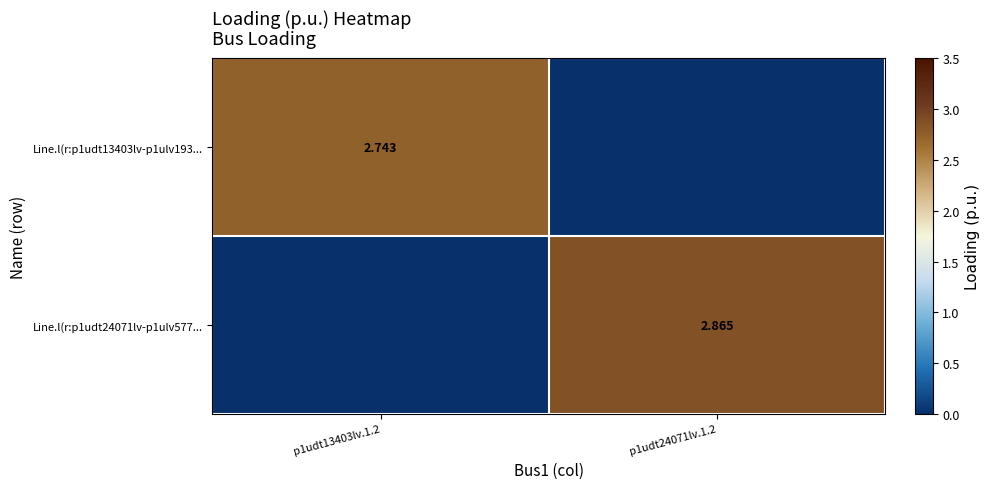

The value of Line.l(r:p1udt13403lv-p1ulv193... at p1udt13403lv.1.2 is 1.1. True or false?

False